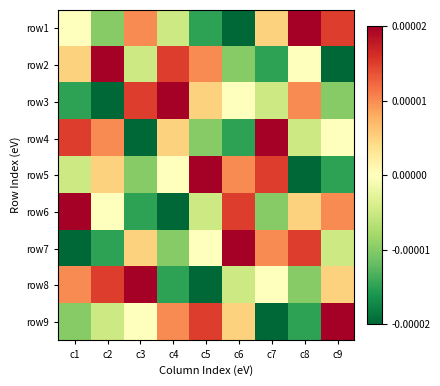

How many series are shown in this chart?

9